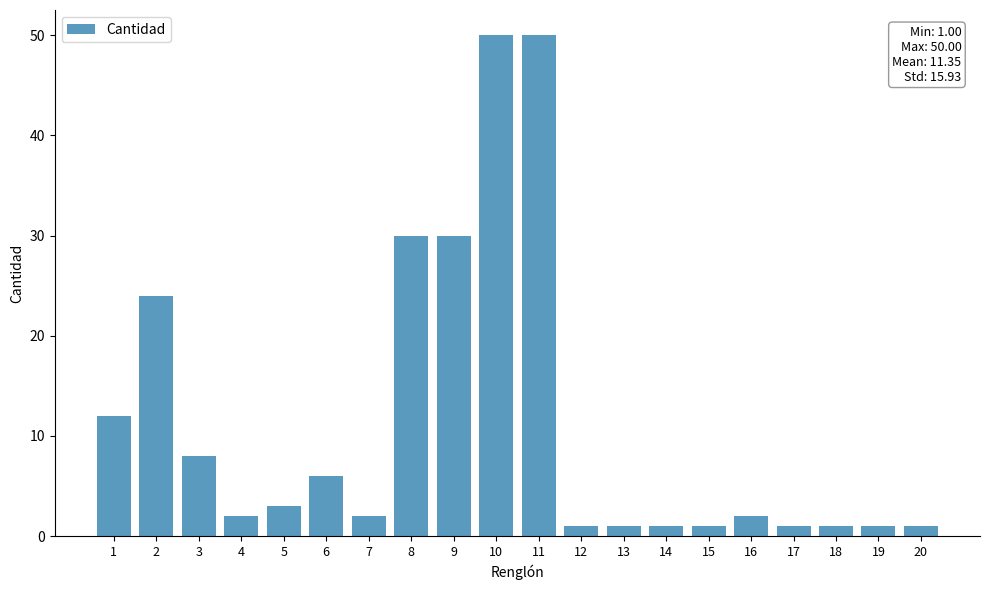

Are the bars grouped side by side (vs. stacked)?

No